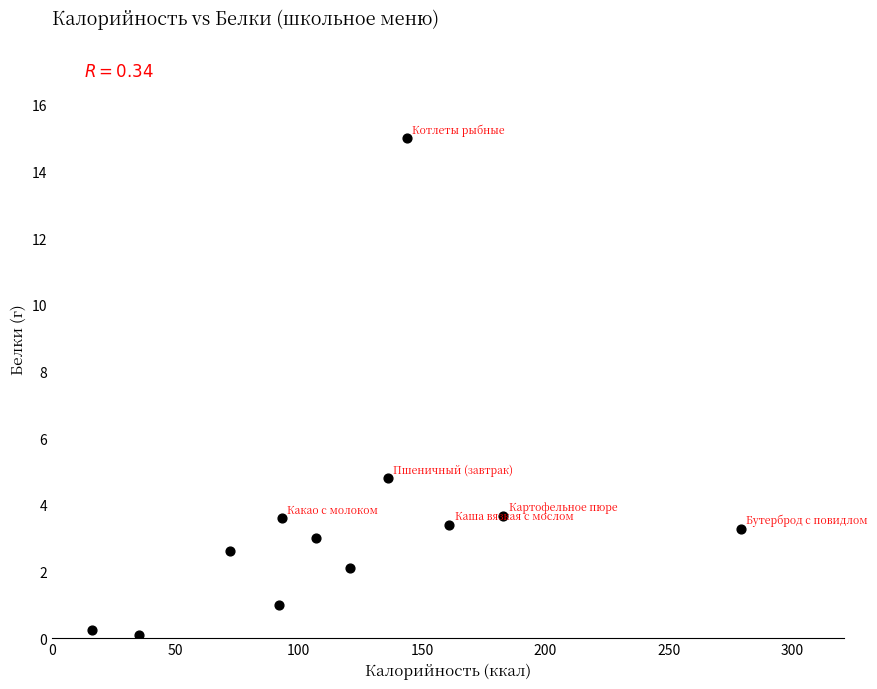

What is the average X value?

119.9